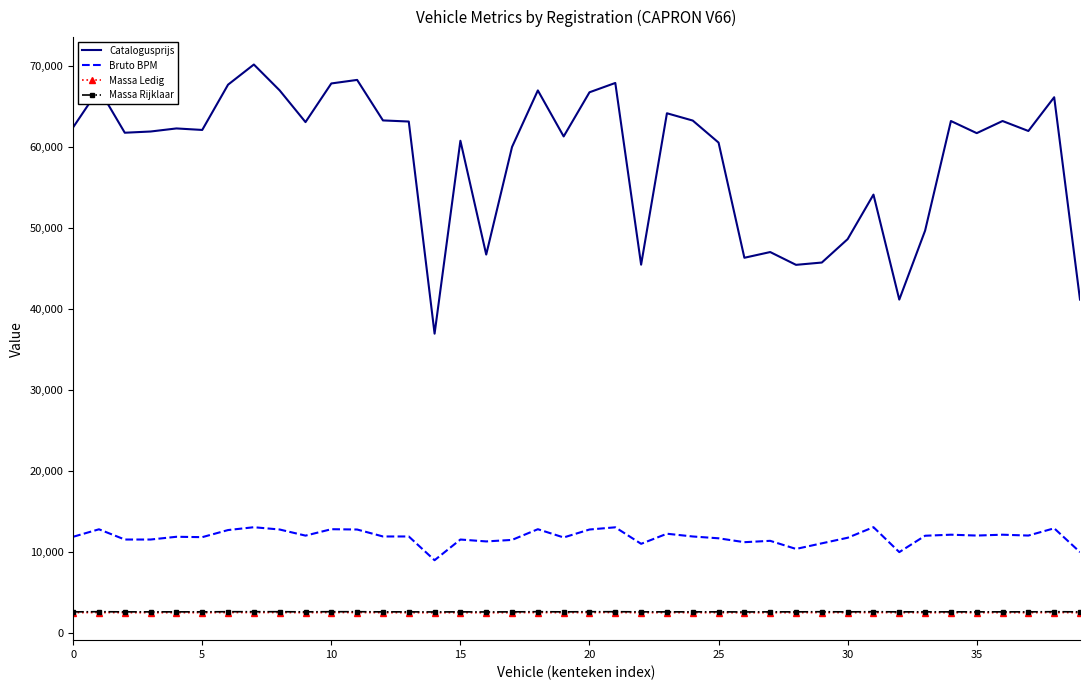

Which series has the largest total across all categories?

Catalogusprijs